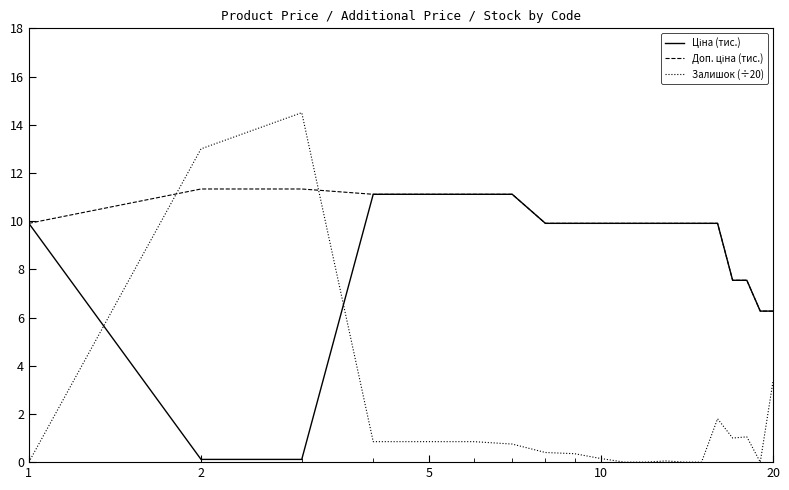

What is the maximum value shown in the chart?

14.5